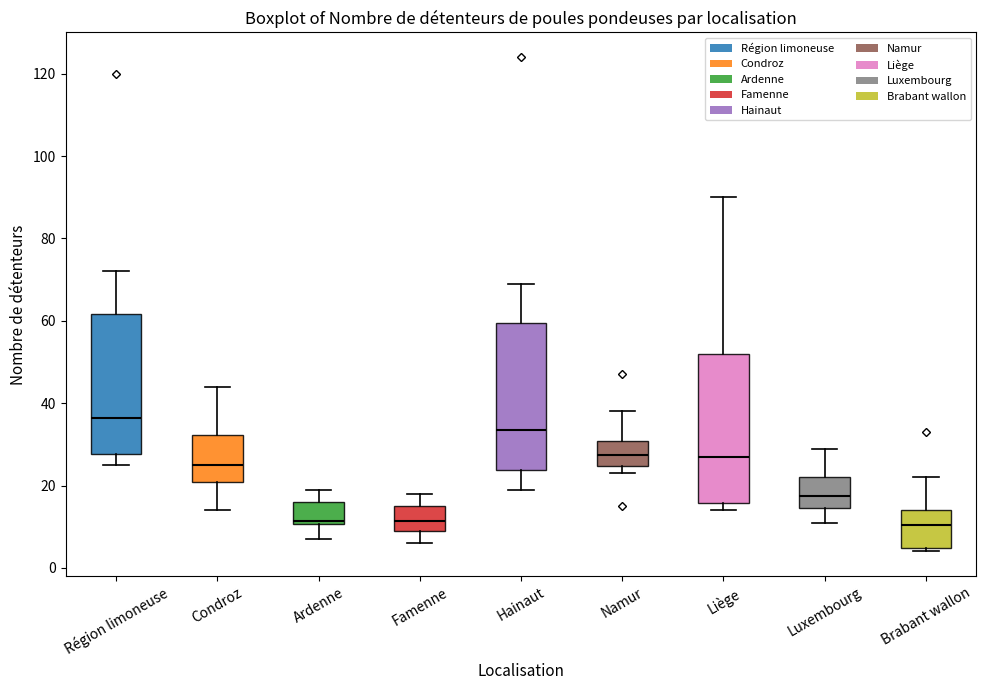

Reading left to right, read every box against the y-axis: the position of its median line, the range the box covers, and the ends of its whiskers. The values are not printed on the chart, so give them approximately, as read against the axis.

Région limoneuse: median 36, box 28 to 62, whiskers 26 to 72
Condroz: median 26, box 20 to 32, whiskers 14 to 44
Ardenne: median 12, box 10 to 16, whiskers 8 to 20
Famenne: median 12, box 10 to 16, whiskers 6 to 18
Hainaut: median 34, box 24 to 60, whiskers 20 to 70
Namur: median 28, box 24 to 30, whiskers 24 (just below the box's lower edge) to 38
Liège: median 28, box 16 to 52, whiskers 14 to 90
Luxembourg: median 18, box 14 to 22, whiskers 12 to 30
Brabant wallon: median 10, box 4 to 14, whiskers 4 (just below the box's lower edge) to 22